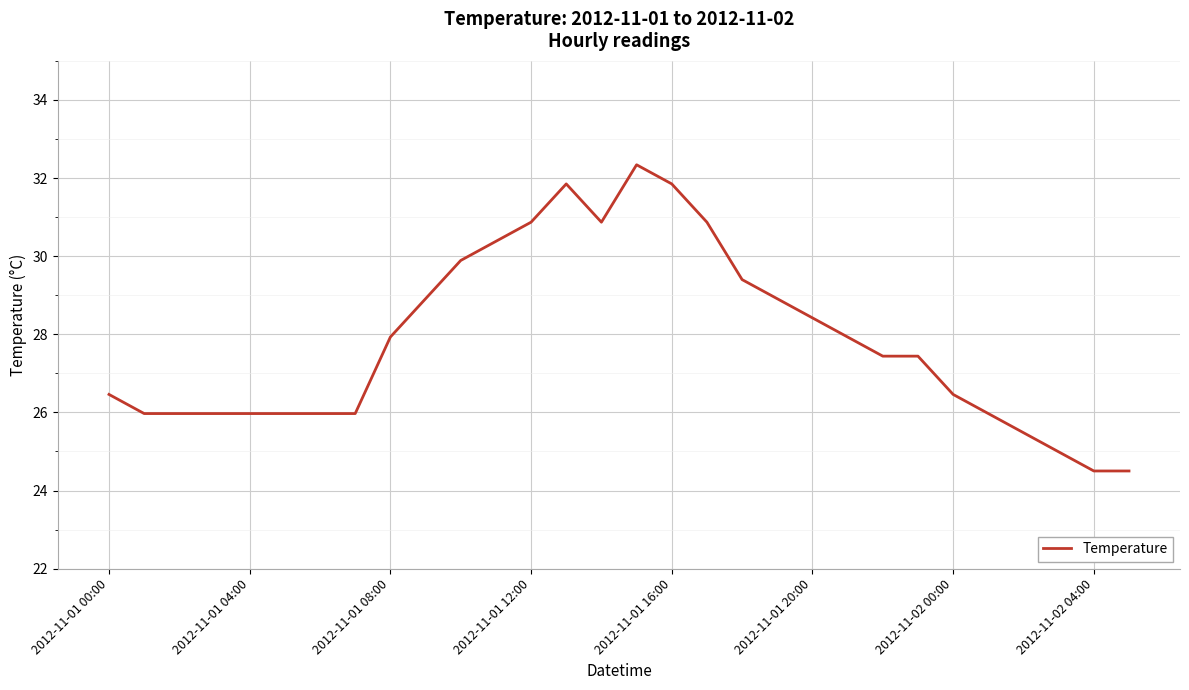

What is the maximum value shown in the chart?

32.3